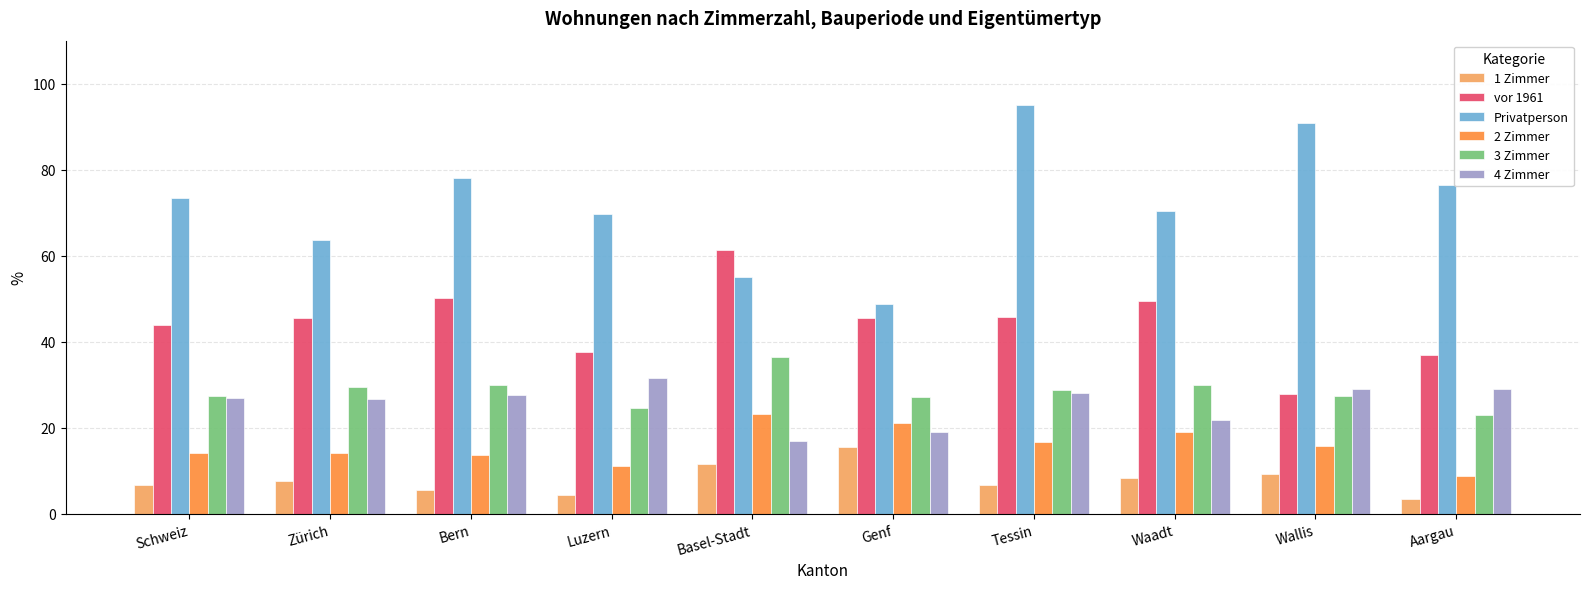

What is the label of the 10th bar from the left?

Aargau